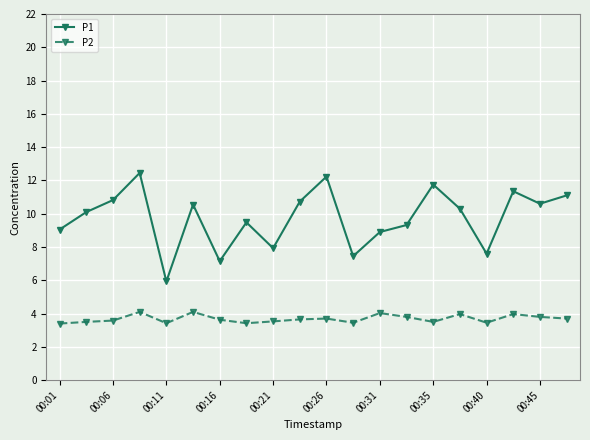

How many values in the P1 series exceed 10?

11